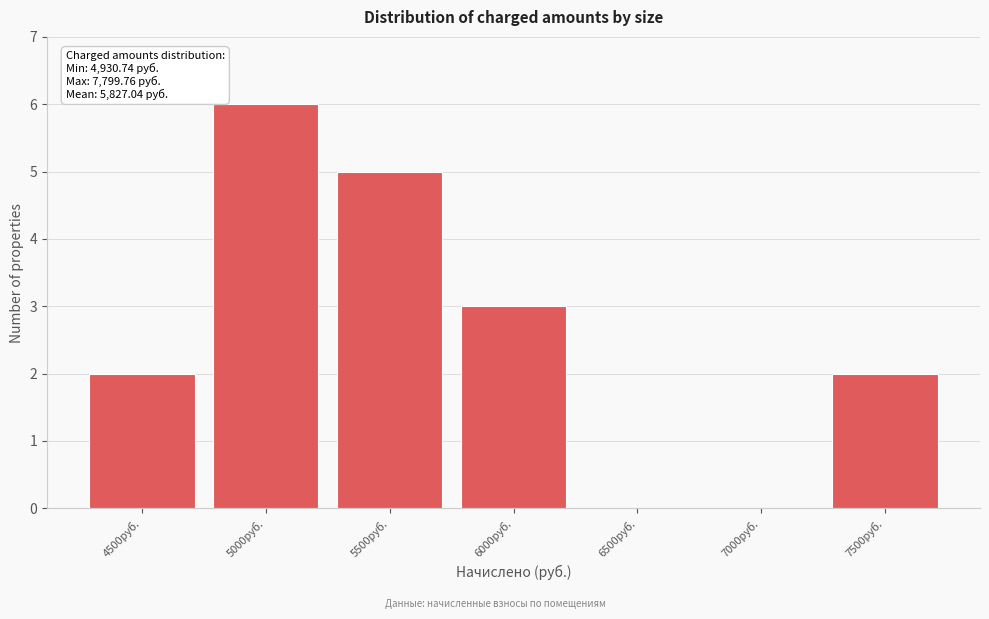

Reading left to right, extract all data points from this chart.

4500руб.=2	5000руб.=6	5500руб.=5	6000руб.=3	6500руб.=0	7000руб.=0	7500руб.=2